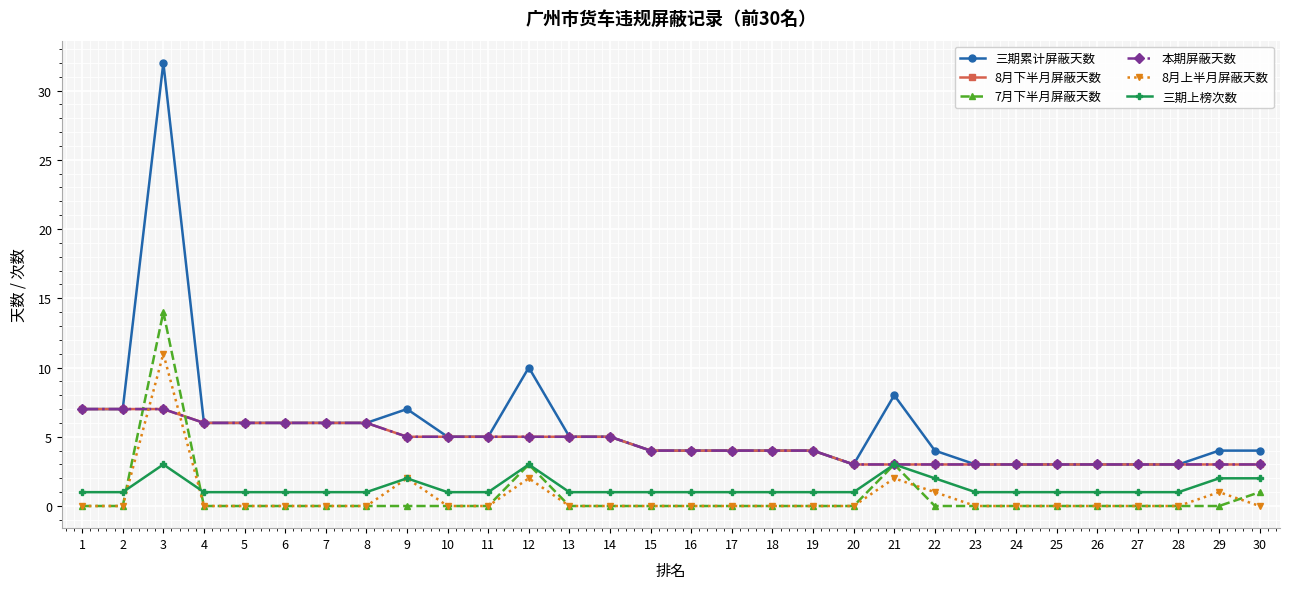

Which has a higher value, 27 or 24?

27